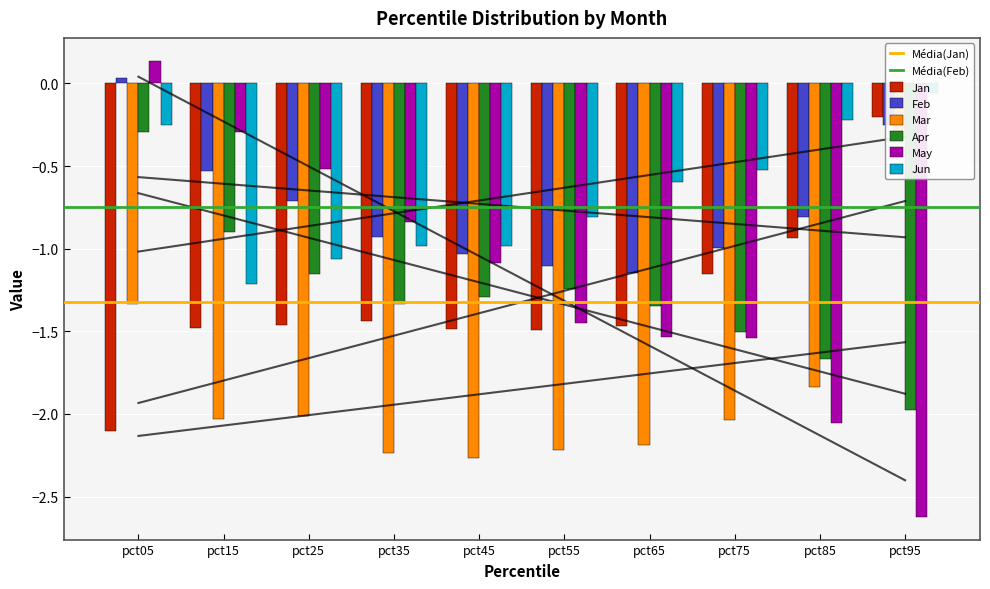

At which label does Mar reach its minimum?

pct45